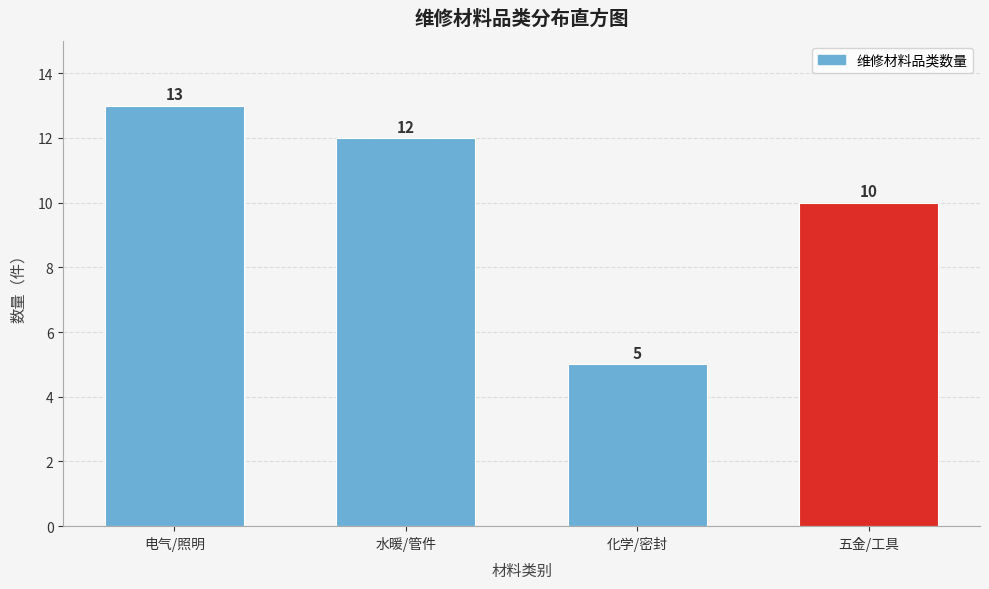

Reading left to right, extract all data points from this chart.

电气/照明=13	水暖/管件=12	化学/密封=5	五金/工具=10